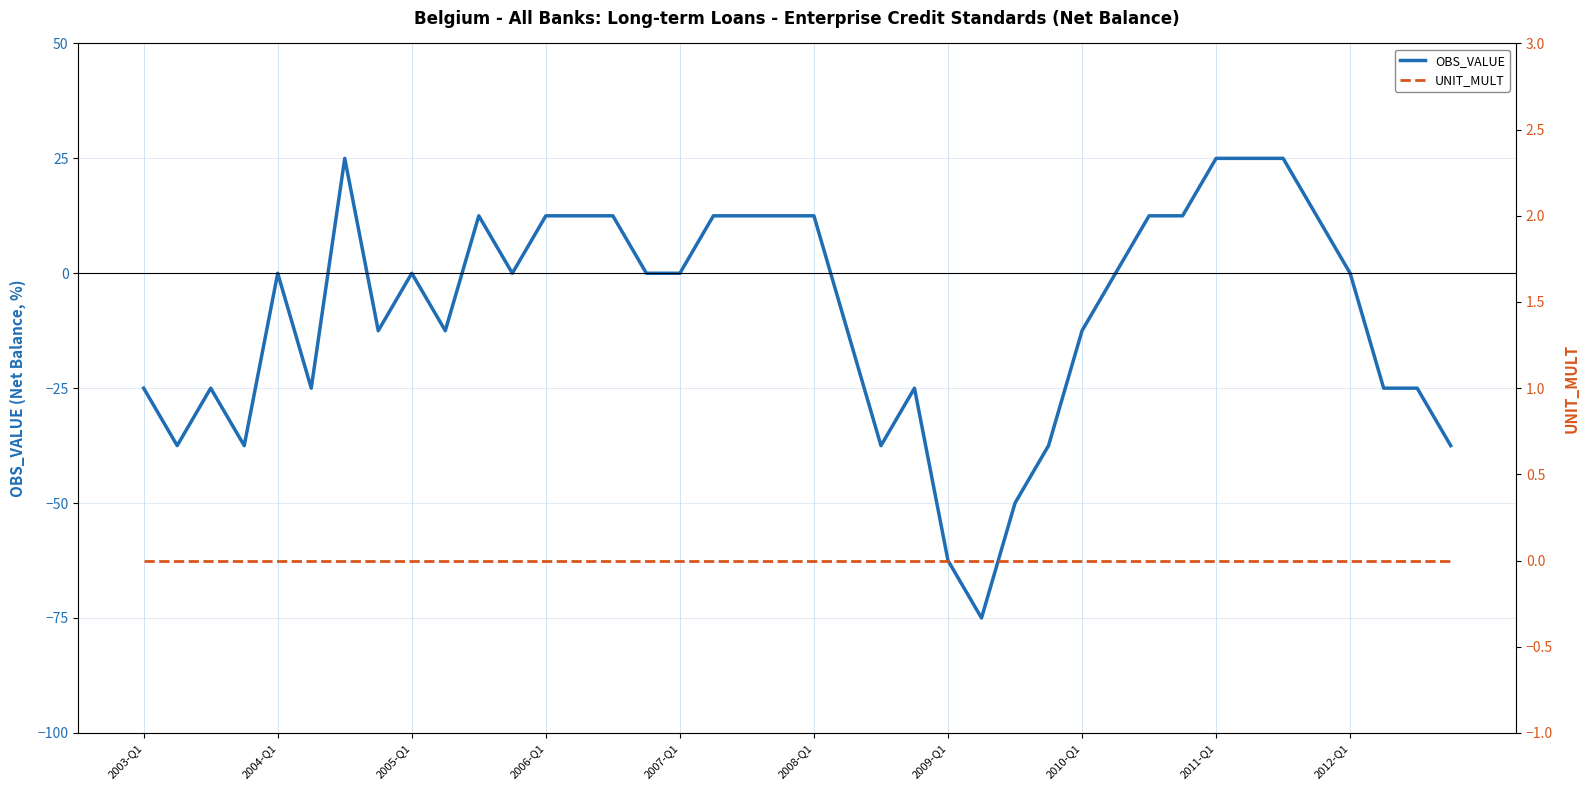

What position from the right is 22?

18